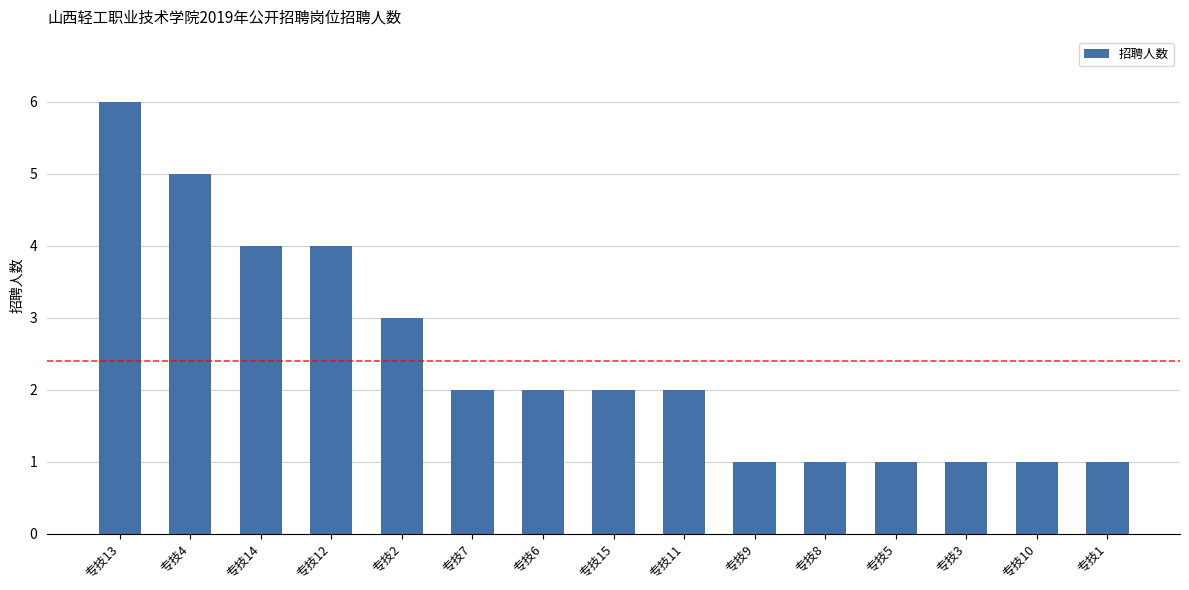

How many series are shown in this chart?

1